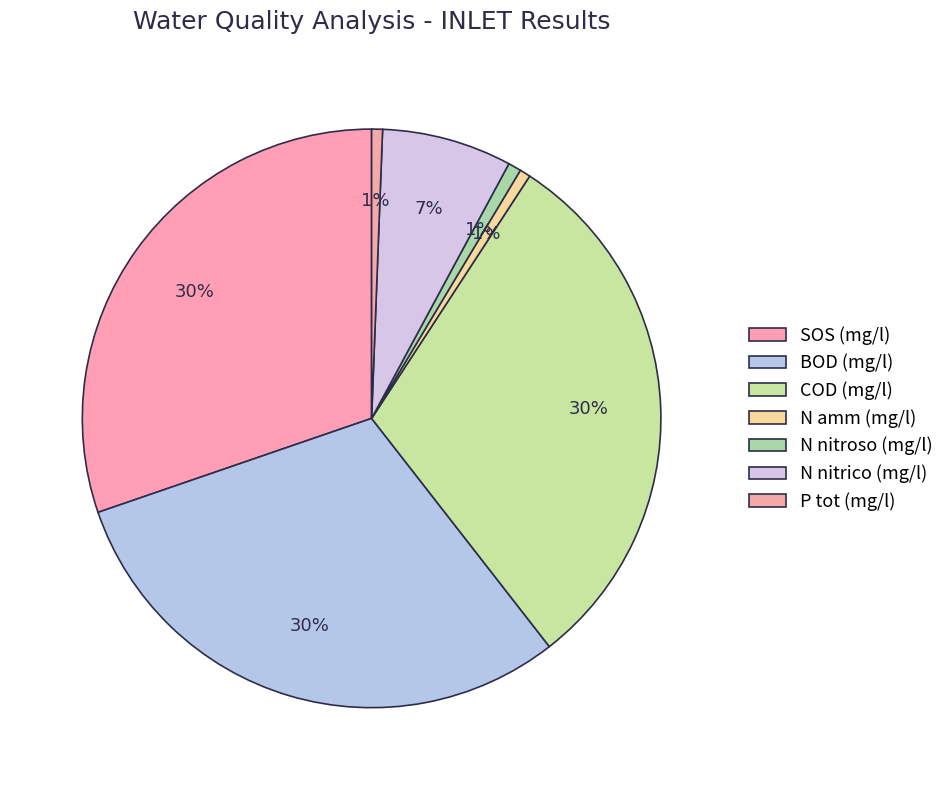

What is the largest slice in the pie chart?

SOS (mg/l)